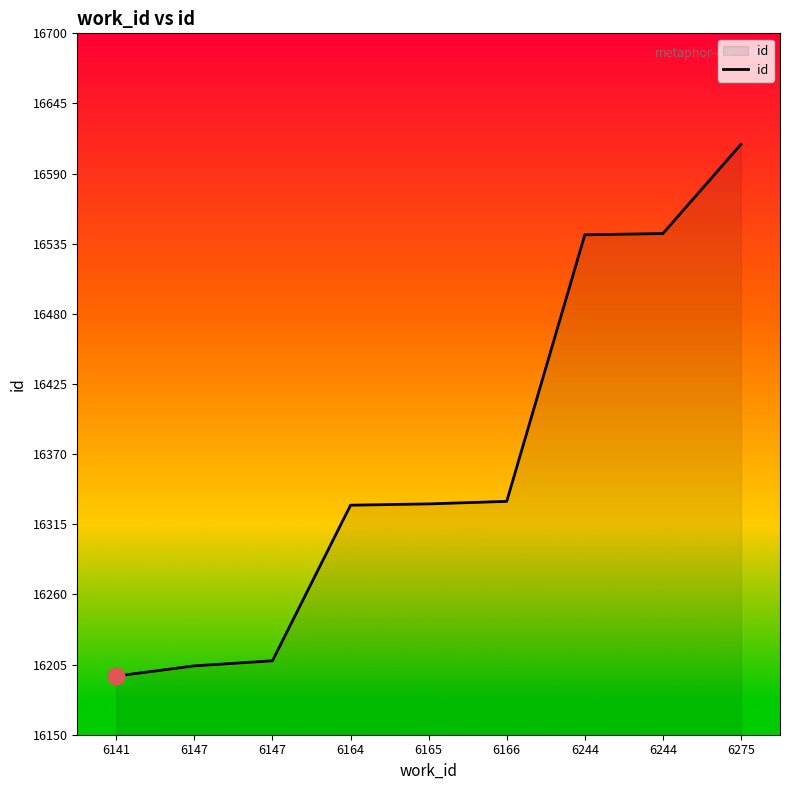

What is the value of the 1st point from the left?

16196